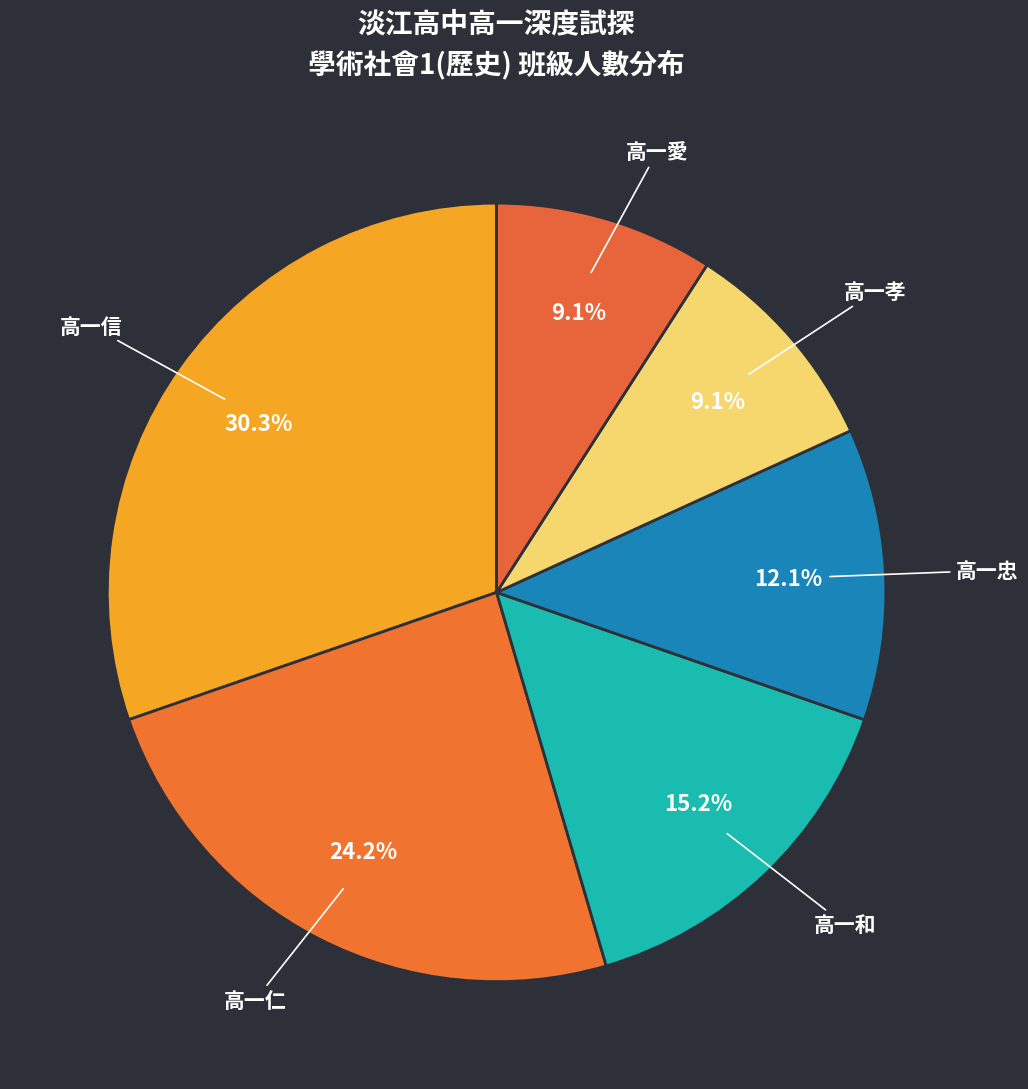

Combined, do 高一孝 and 高一忠 account for over 50%?

No